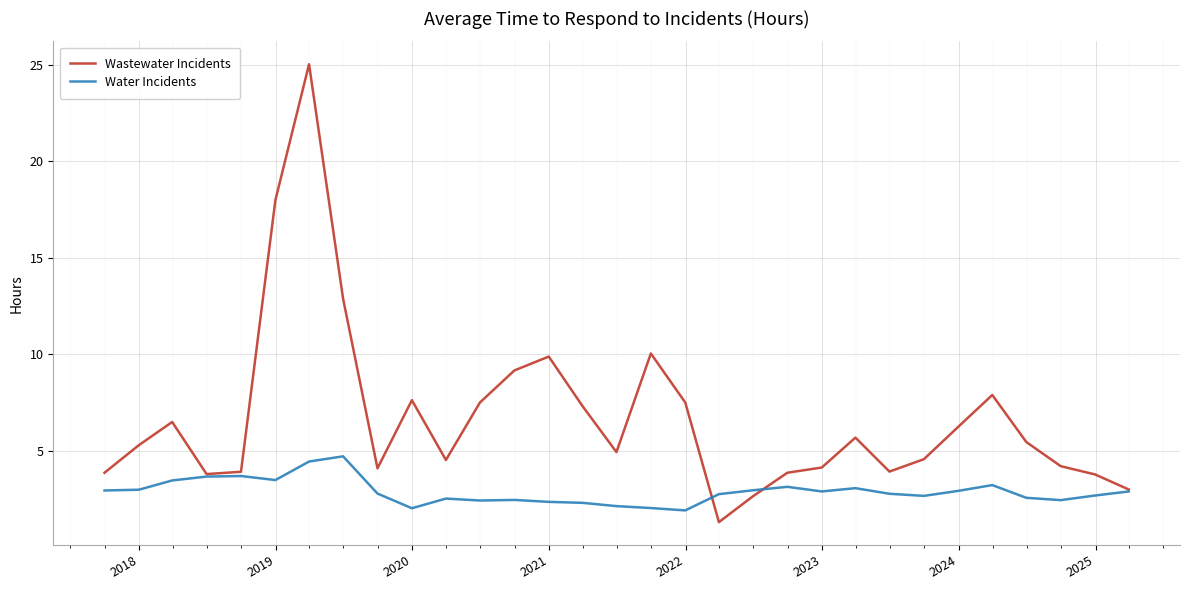

What is the smallest value displayed?

1.3